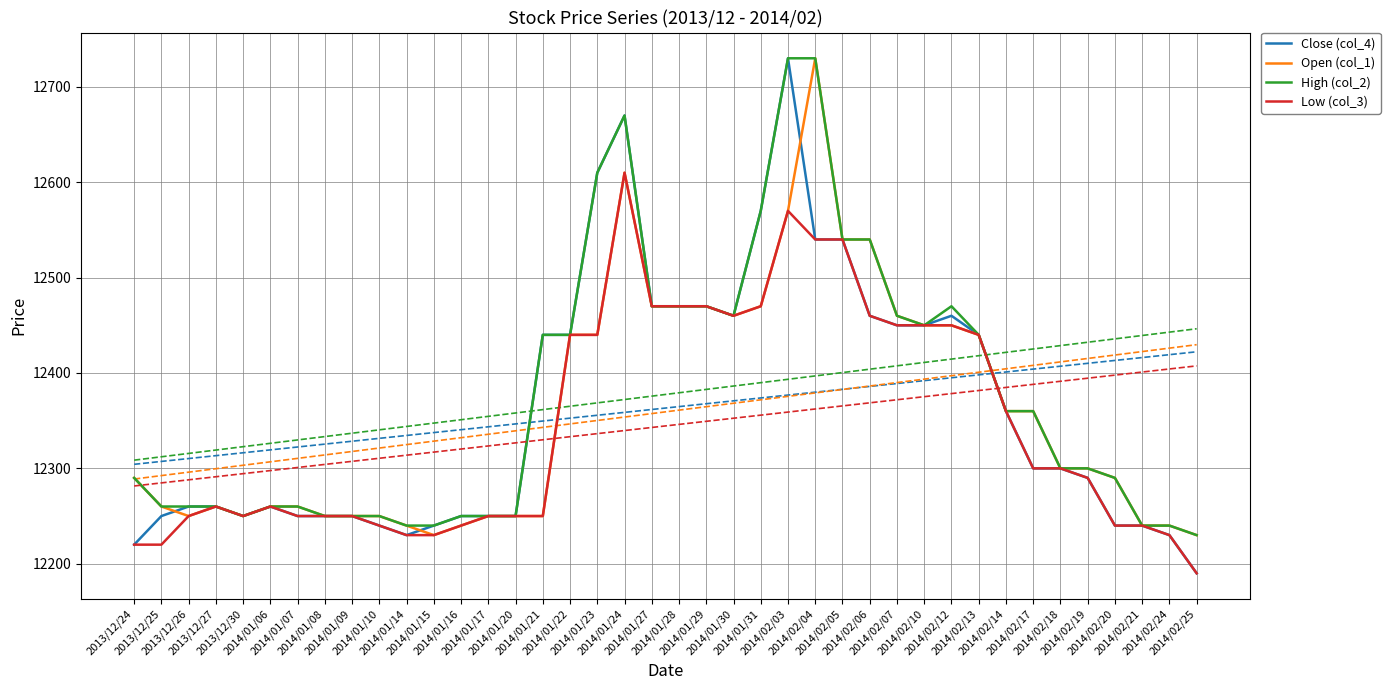

What is the label of the 13th point from the right?

2014/02/06